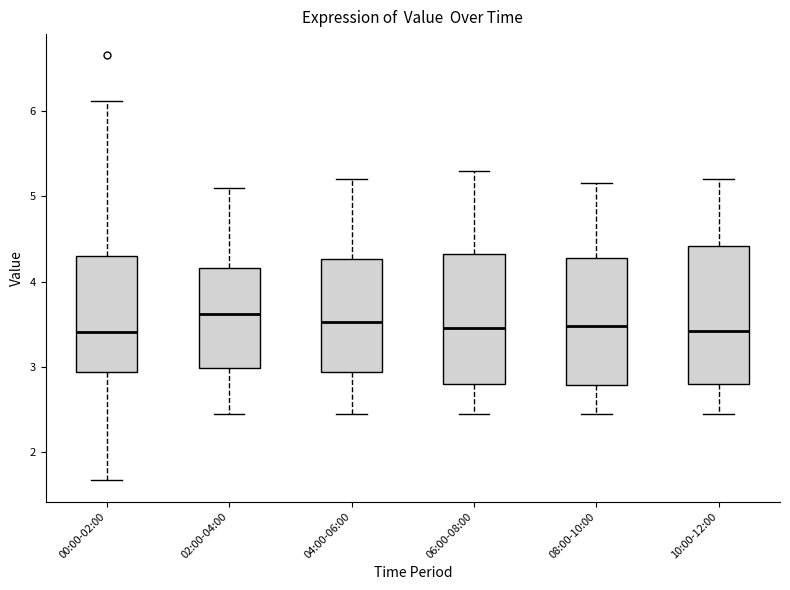

Reading left to right, transcribe this box plot: for each box, give where its median line is, the range the box spans, and where its two whiskers end, as read against the y-axis. The values are not printed on the chart, so give them approximately, as read against the axis.

00:00-02:00: median 3.4, box 2.9 to 4.3, whiskers 1.7 to 6.1
02:00-04:00: median 3.6, box 3.0 to 4.2, whiskers 2.5 to 5.1
04:00-06:00: median 3.5, box 2.9 to 4.3, whiskers 2.5 to 5.2
06:00-08:00: median 3.5, box 2.8 to 4.3, whiskers 2.5 to 5.3
08:00-10:00: median 3.5, box 2.8 to 4.3, whiskers 2.5 to 5.2
10:00-12:00: median 3.4, box 2.8 to 4.4, whiskers 2.5 to 5.2